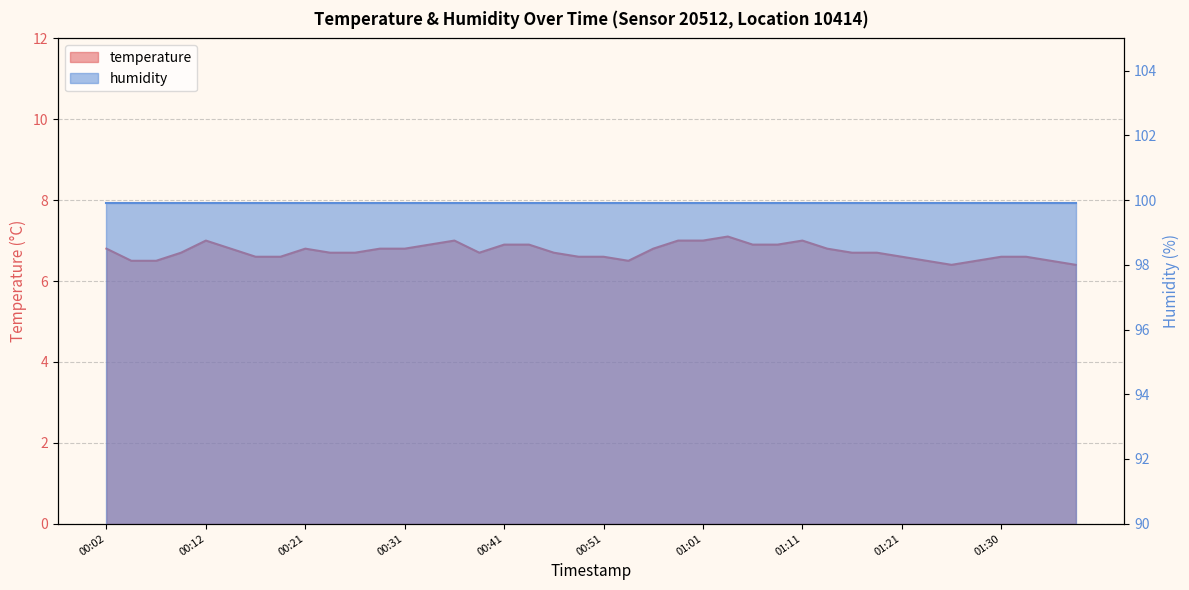

List the labels in order of value, smallest first.

01:25, 01:38, 00:04, 00:07, 00:53, 01:23, 01:28, 01:35, 00:17, 00:19, 00:48, 00:51, 01:21, 01:30, 01:33, 00:09, 00:24, 00:26, 00:39, 00:46, 01:16, 01:18, 00:02, 00:14, 00:21, 00:29, 00:31, 00:56, 01:13, 00:34, 00:41, 00:44, 01:06, 01:08, 00:12, 00:36, 00:58, 01:01, 01:11, 01:03